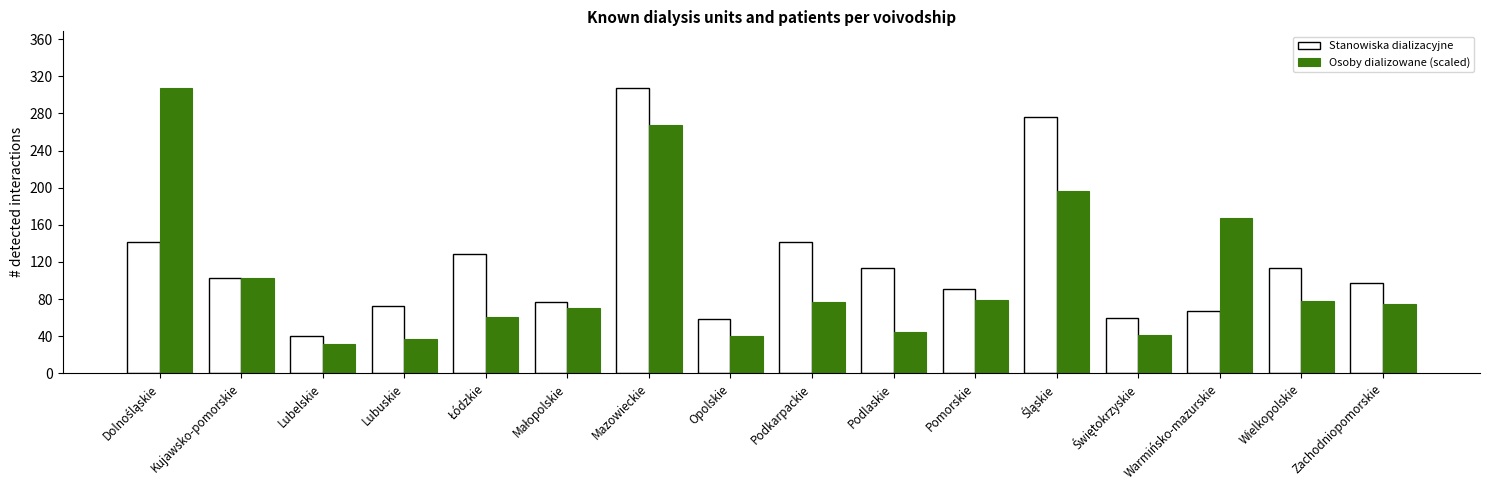

What is the difference between the highest and lowest values at Podlaskie?

68.7